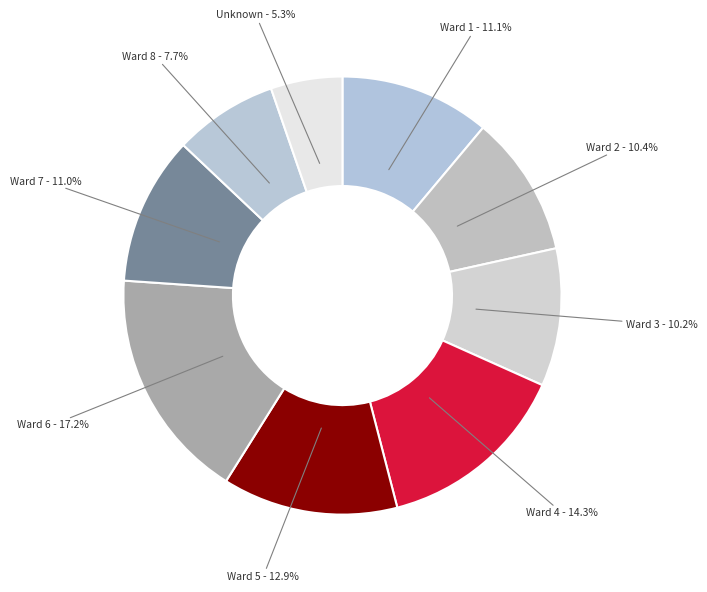

Which has a higher value, Ward 4 or Ward 3?

Ward 4